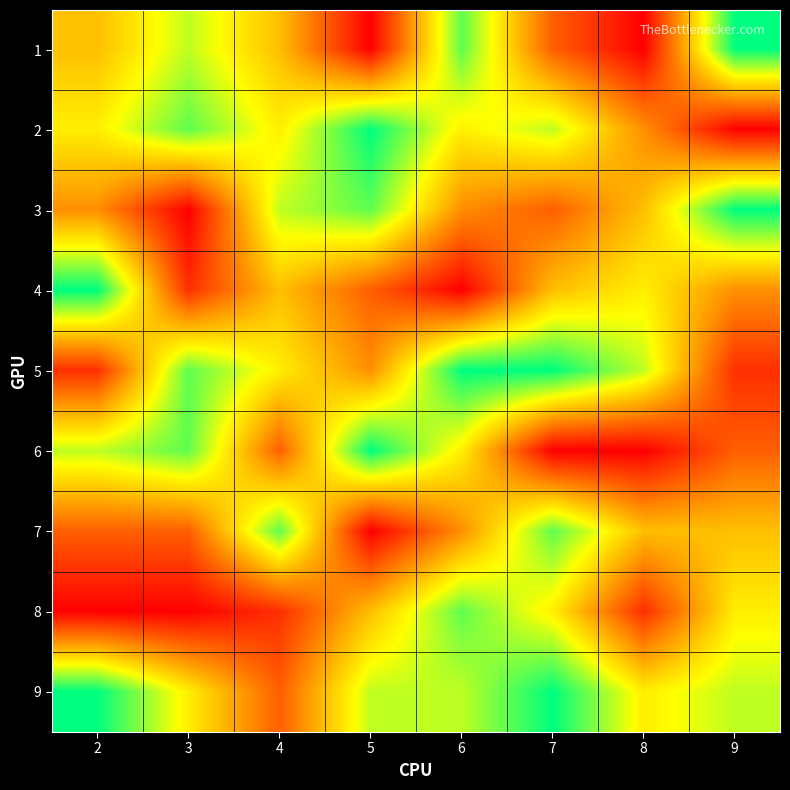

Reading left to right, extract all data points from this chart.

1: 2=5	3=7	4=5	5=1	6=8	7=3	8=1	9=9
2: 2=6	3=8	4=6	5=9	6=6	7=7	8=4	9=1
3: 2=4	3=1	4=7	5=8	6=4	7=3	8=5	9=9
4: 2=9	3=2	4=5	5=3	6=1	7=5	8=6	9=4
5: 2=2	3=8	4=6	5=4	6=9	7=9	8=7	9=2
6: 2=7	3=8	4=3	5=9	6=6	7=1	8=1	9=3
7: 2=3	3=3	4=8	5=1	6=4	7=8	8=5	9=5
8: 2=1	3=1	4=2	5=5	6=8	7=6	8=2	9=6
9: 2=9	3=6	4=3	5=7	6=7	7=9	8=6	9=7